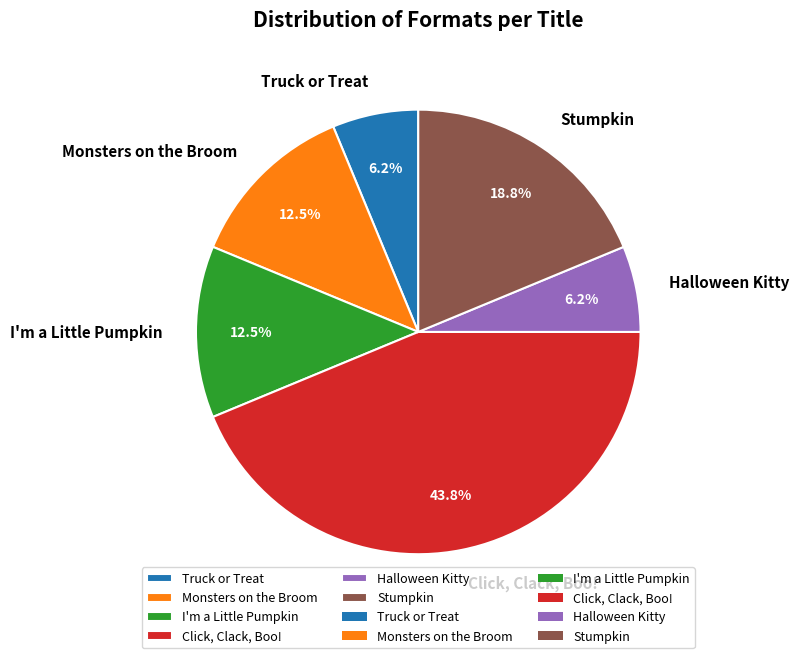

Do Click, Clack, Boo! and Stumpkin together represent more than half of the pie?

Yes